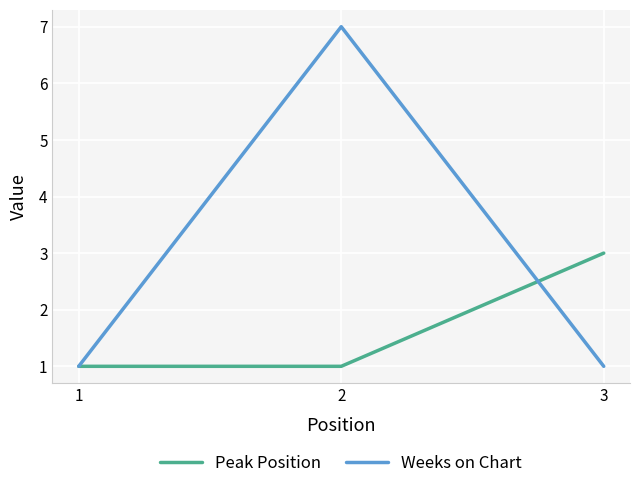

Rank the series by their maximum value, from lowest to highest.

Peak Position, Weeks on Chart